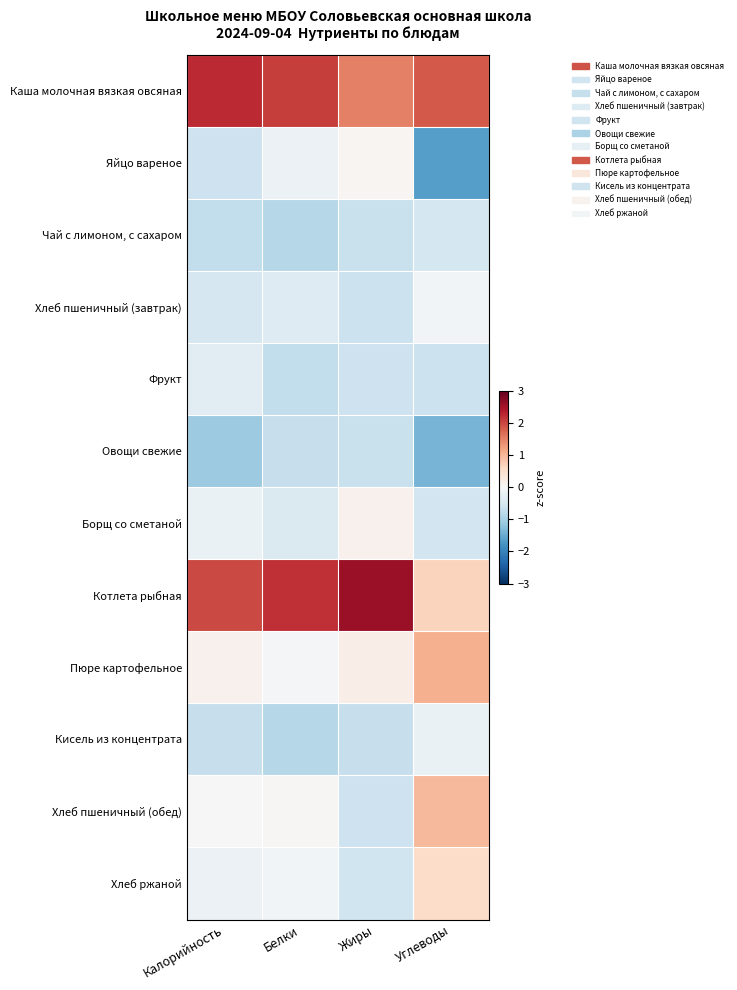

What is the difference between the highest and lowest values at Жиры?

3.3